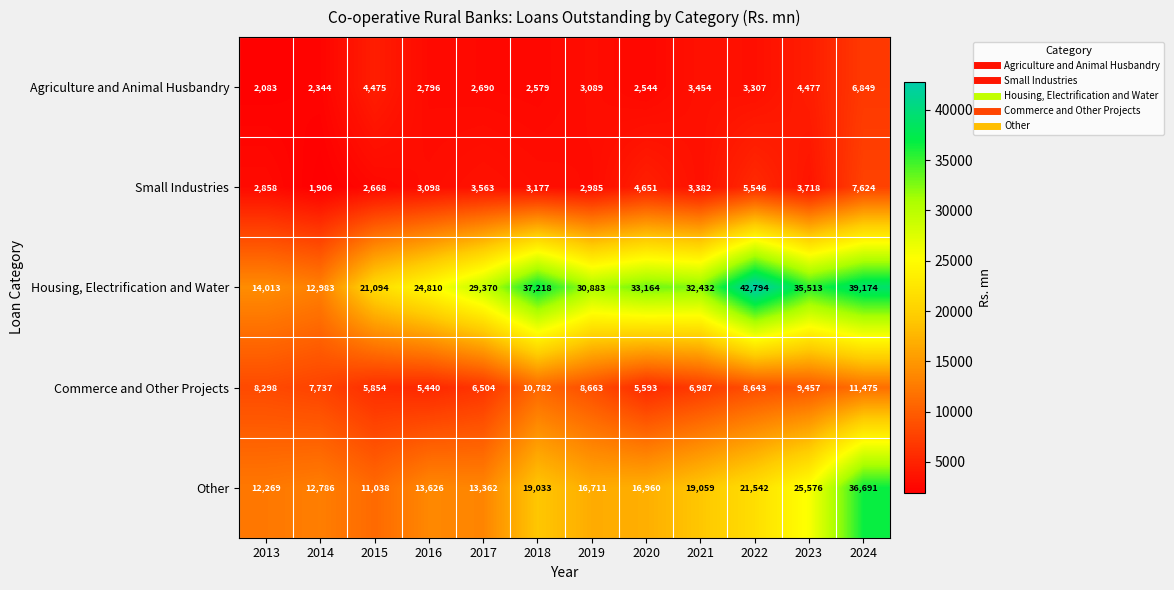

What is the sum of all Commerce and Other Projects values?

95433